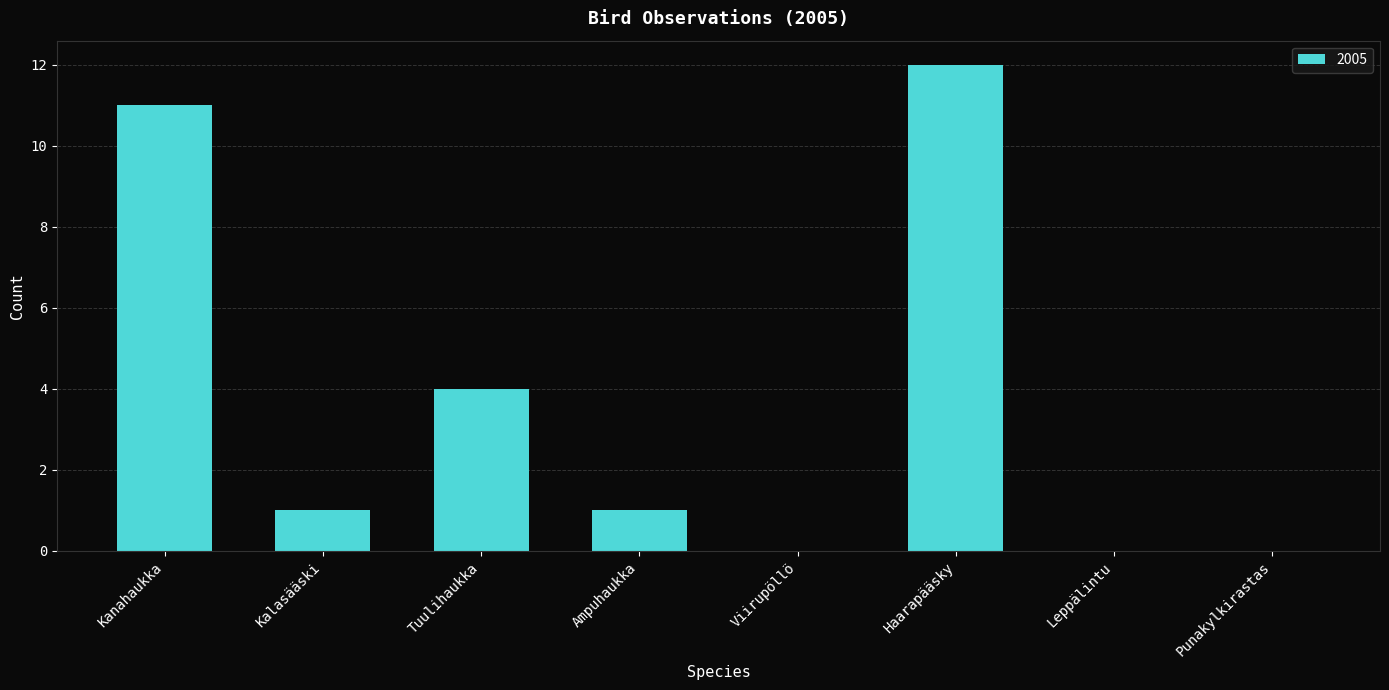

What is the average value?

4